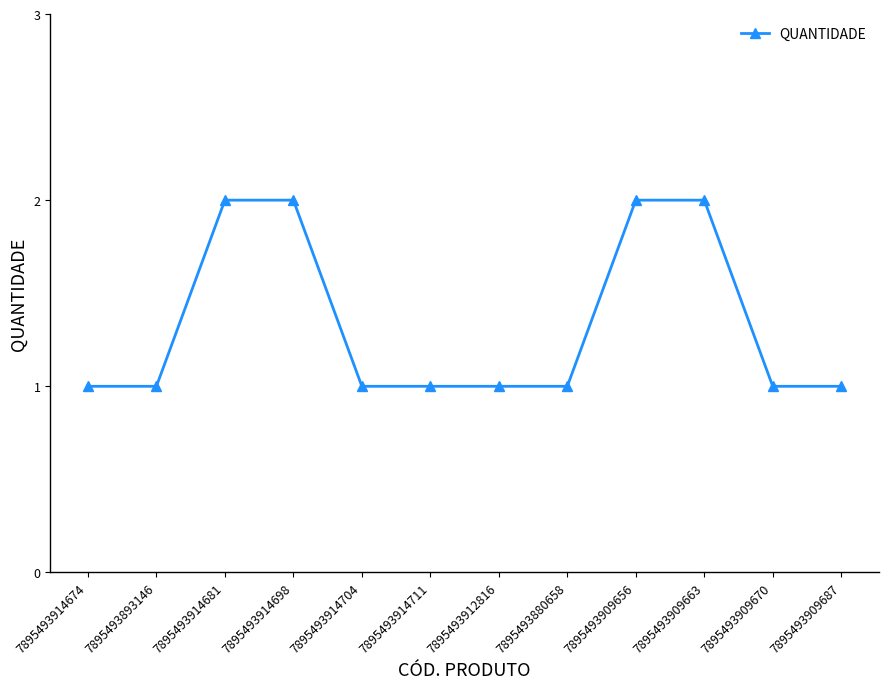

How many data points does each series have?

12